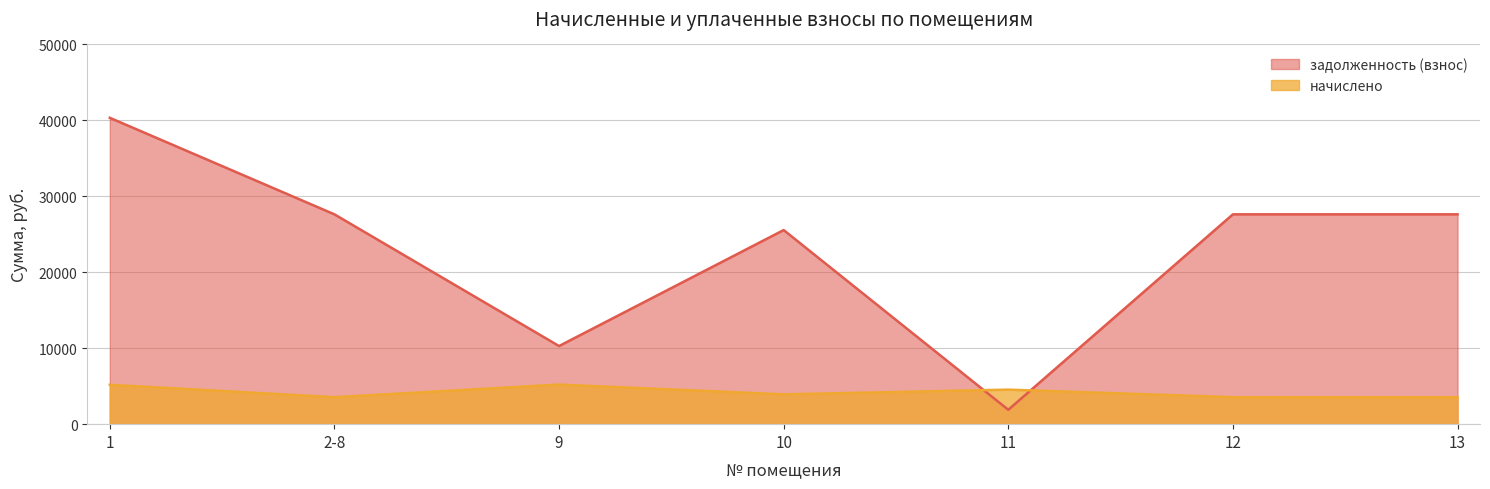

How many times do задолженность (взнос) and начислено cross each other?

2